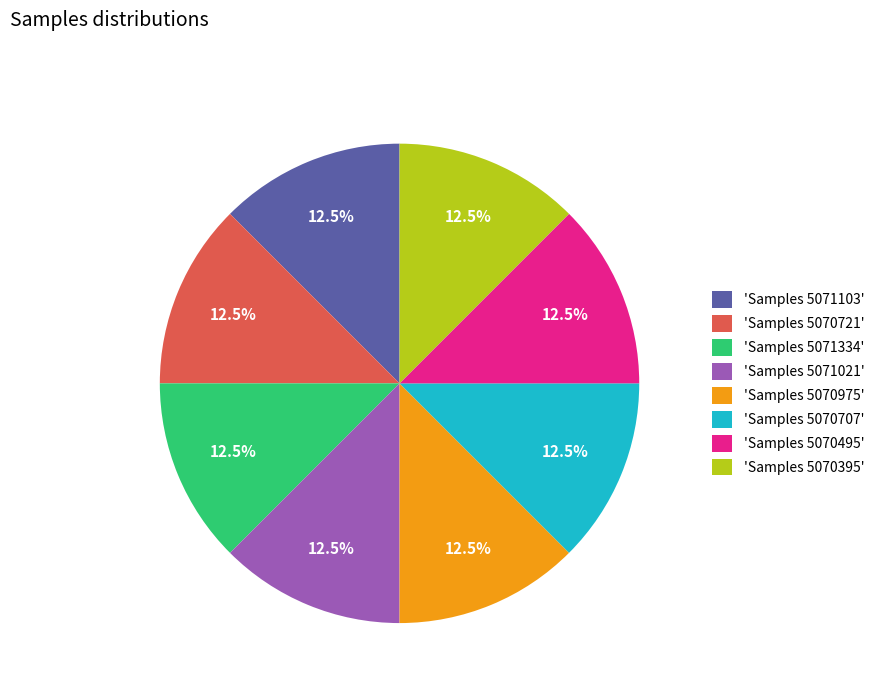

Is 'Samples 5070707' the majority of the pie?

No